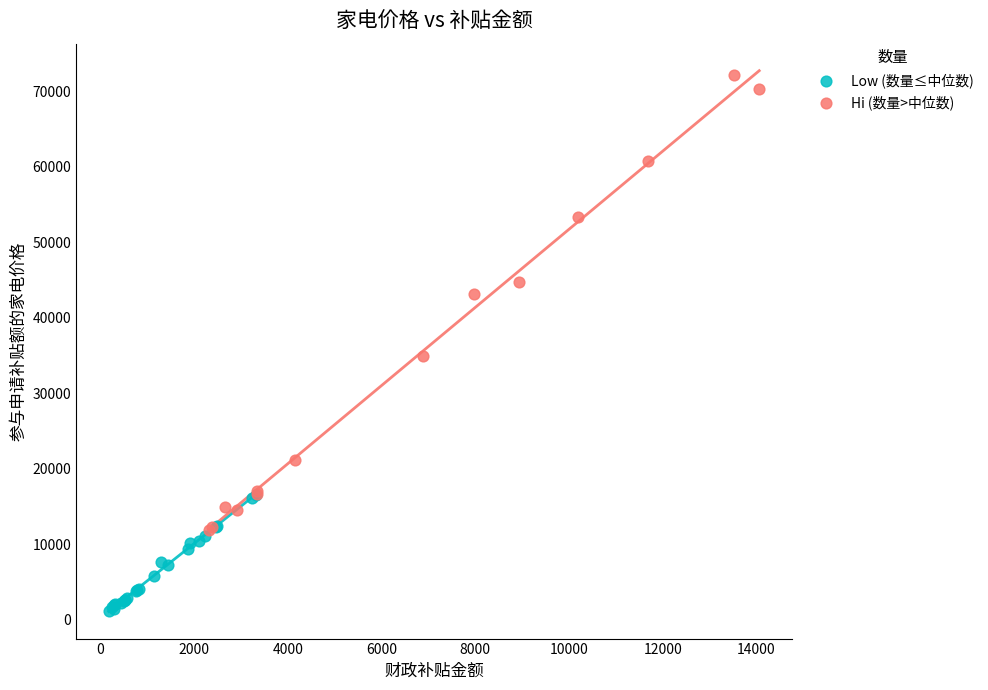

Which series contains the highest Y value?

Hi (数量>中位数)